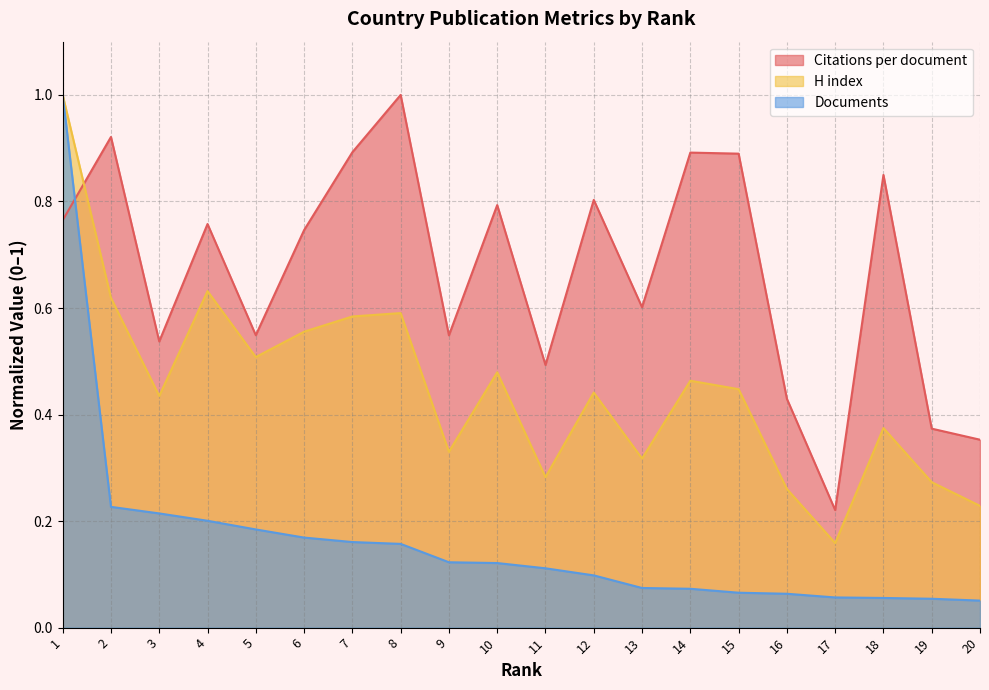

Read the Citations per document value at 2.

0.9